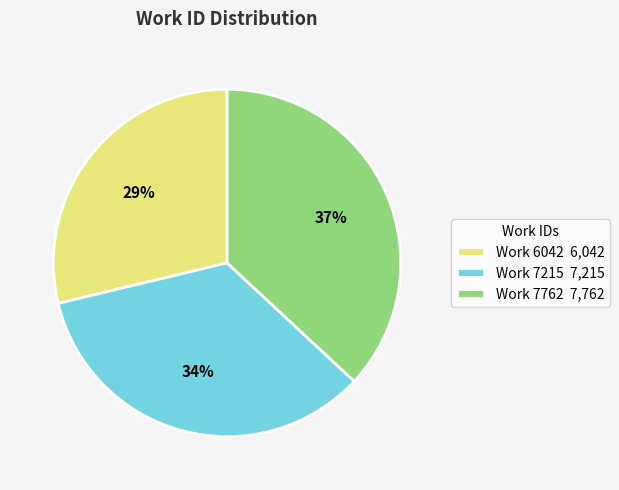

What is the ratio of the value at Work 7762 7,762 to the value at Work 7215 7,215?

1.1